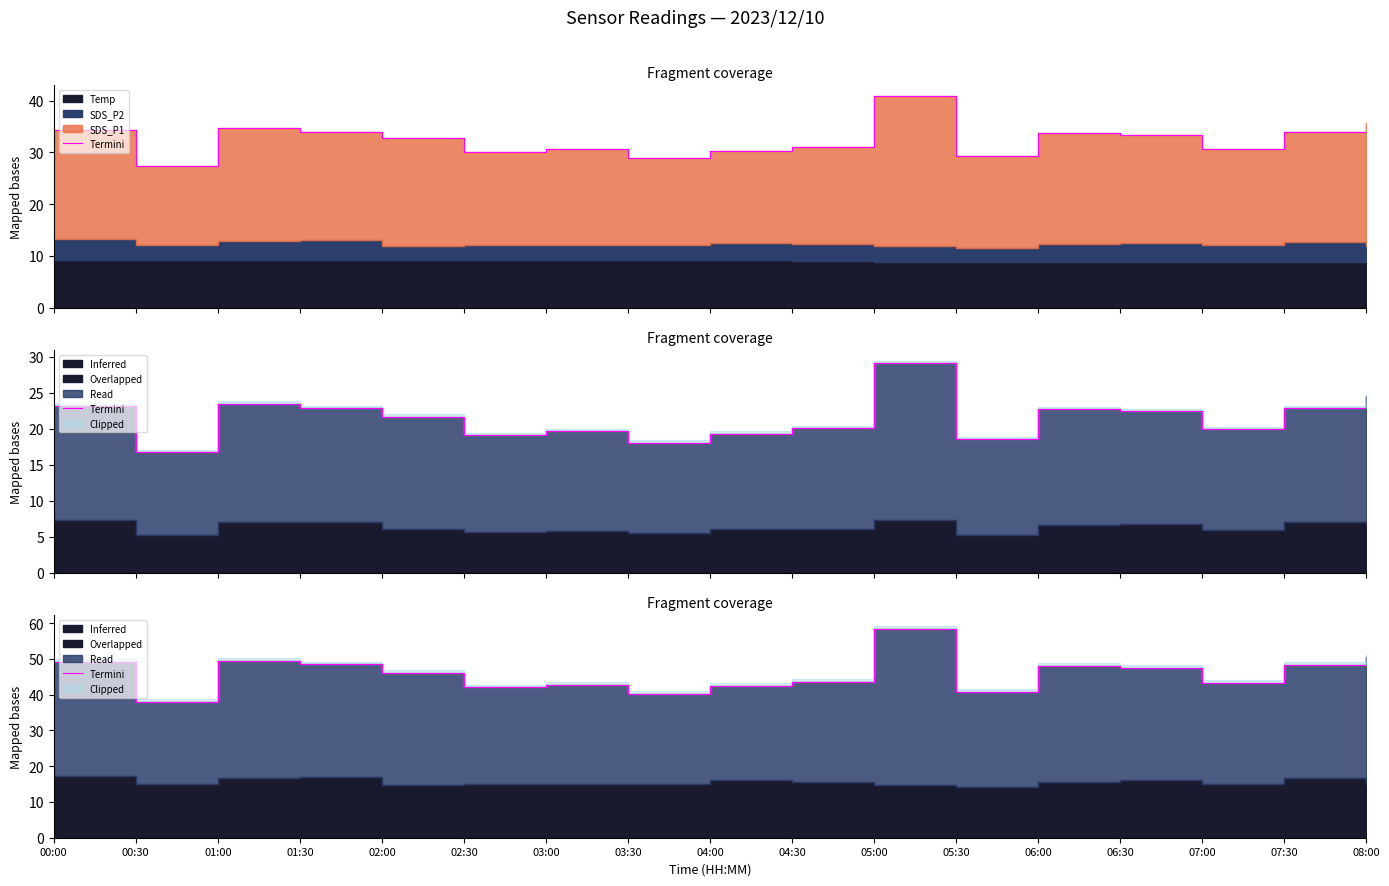

What is the sum of the values at 04:00 and 02:00?

88.6